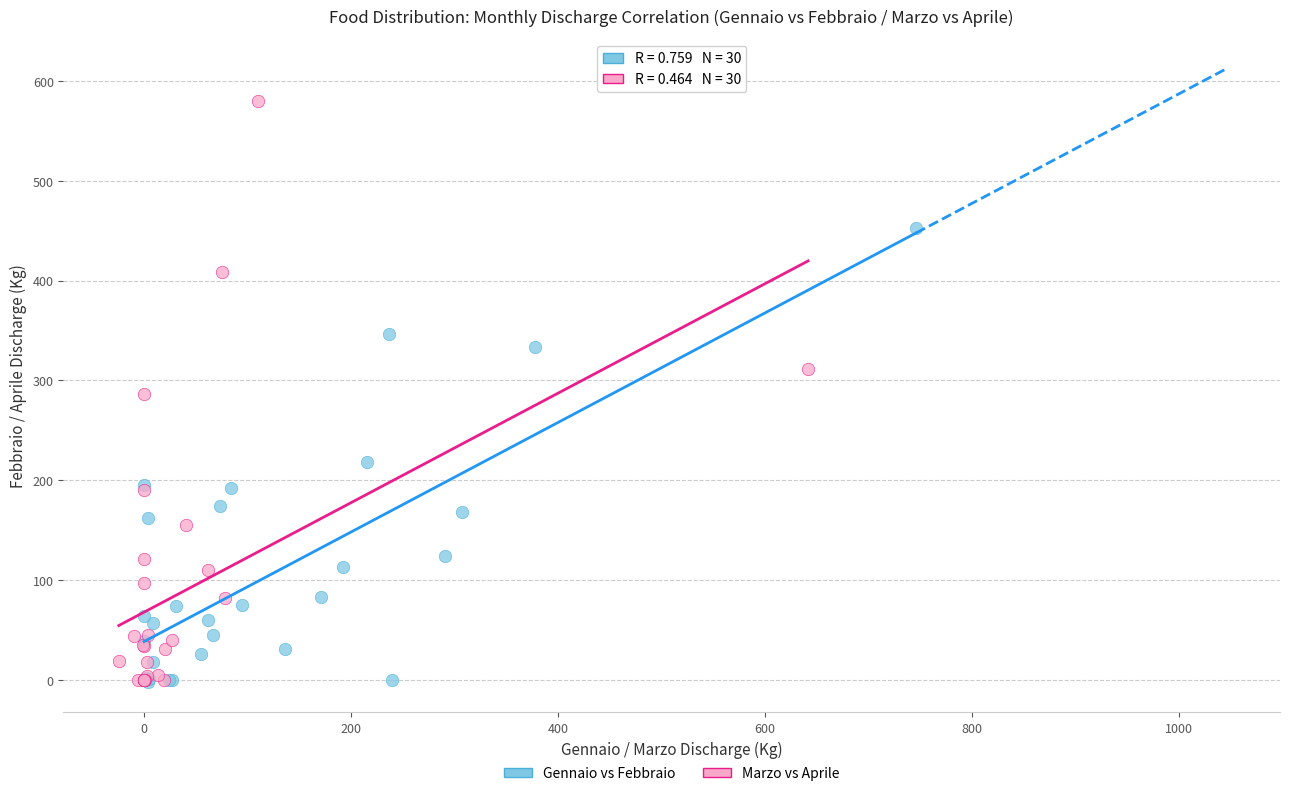

What are all the series names shown in the legend?

Gennaio vs Febbraio, Marzo vs Aprile